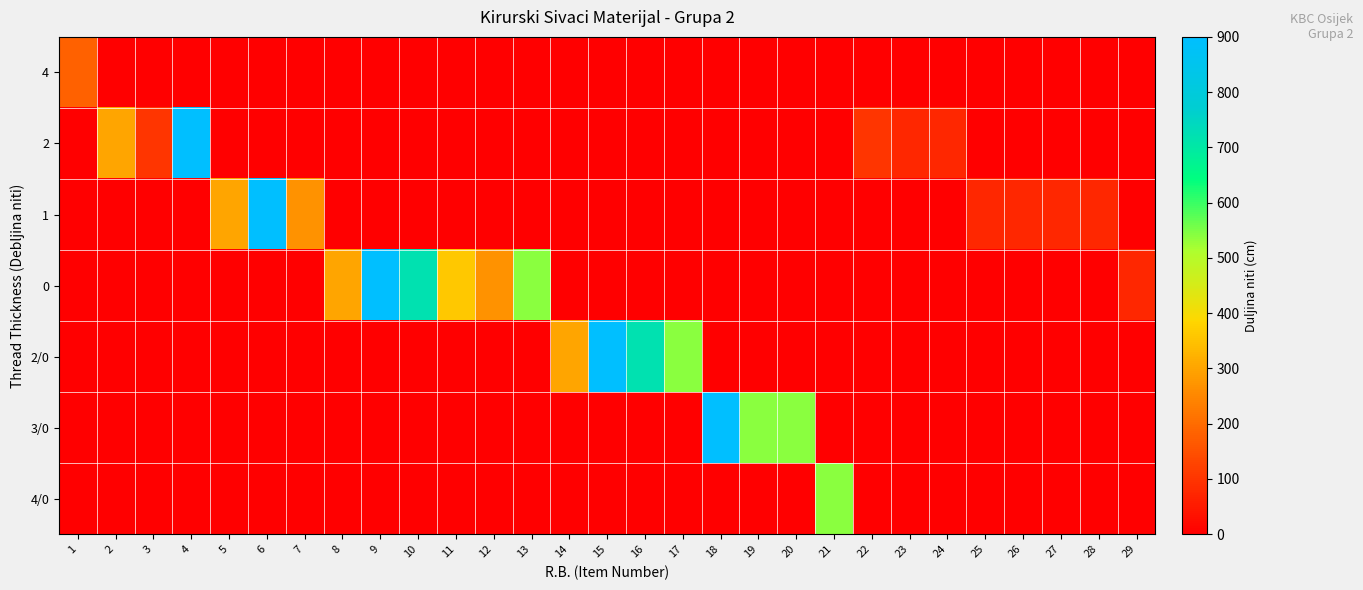

Rank the series at 9 from lowest to highest value.

4, 2, 1, 2/0, 3/0, 4/0, 0